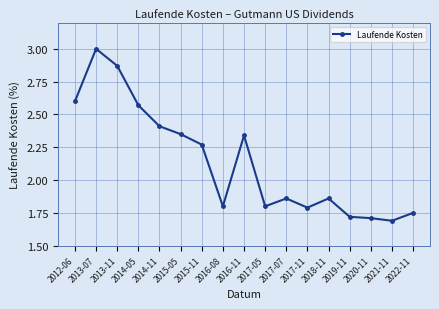

At which category does the chart reach its minimum across all series?

2021-11